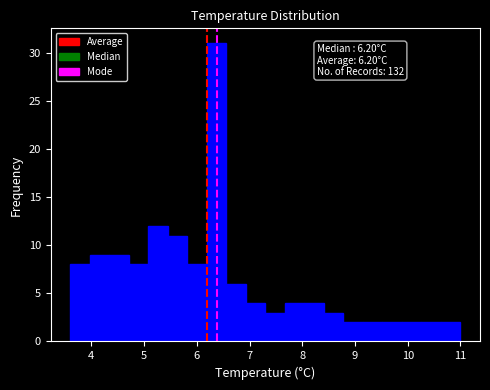

Around what value on the x-axis is the tallest bar? Give the approximate position of its centre, as read against the axis.

6.4